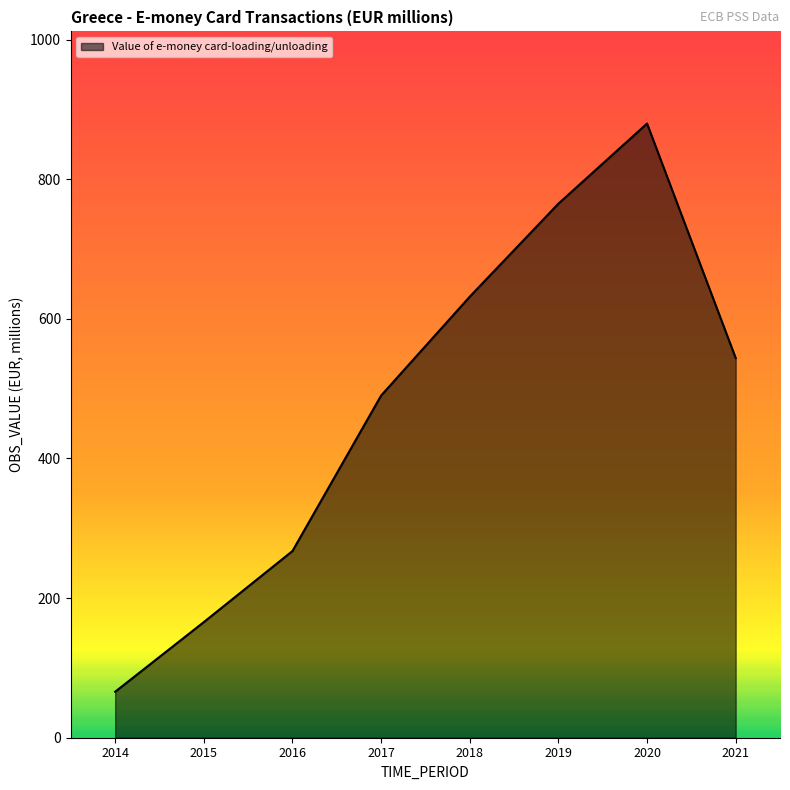

Rank the categories by value from lowest to highest.

2014, 2015, 2016, 2017, 2021, 2018, 2019, 2020